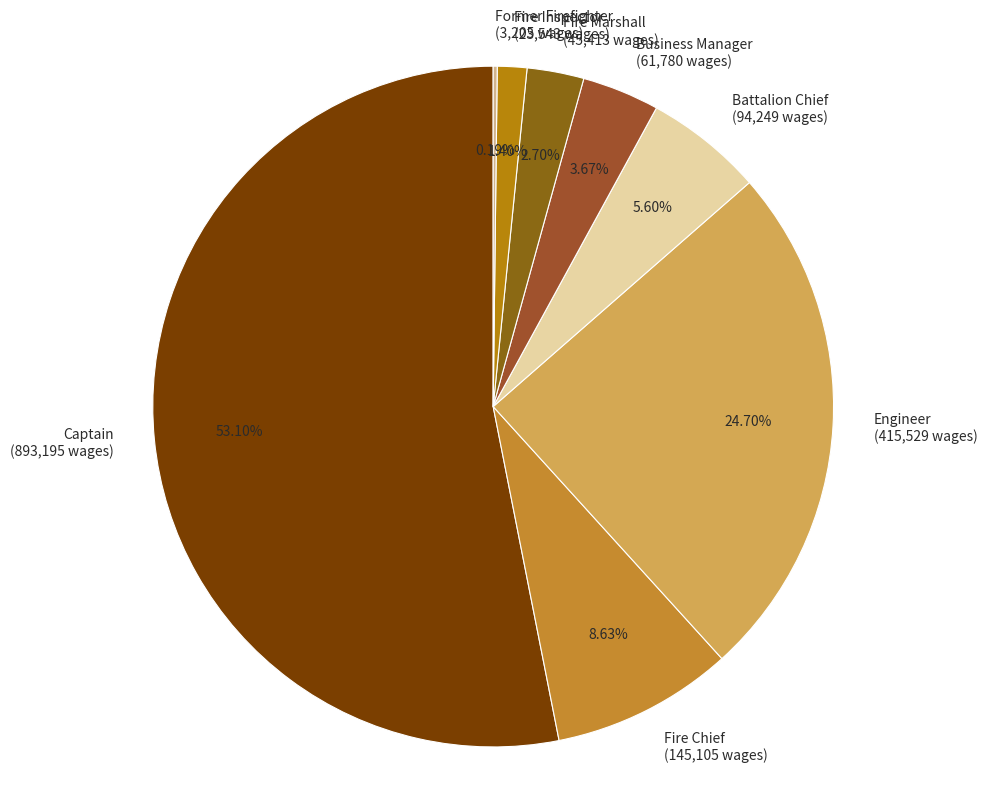

Is the sum of Battalion Chief (94,249 wages) and Business Manager (61,780 wages) greater than half?

No